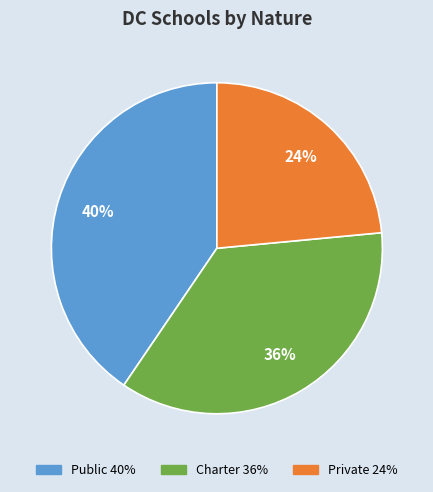

Rank the categories by value from lowest to highest.

Private, Charter, Public